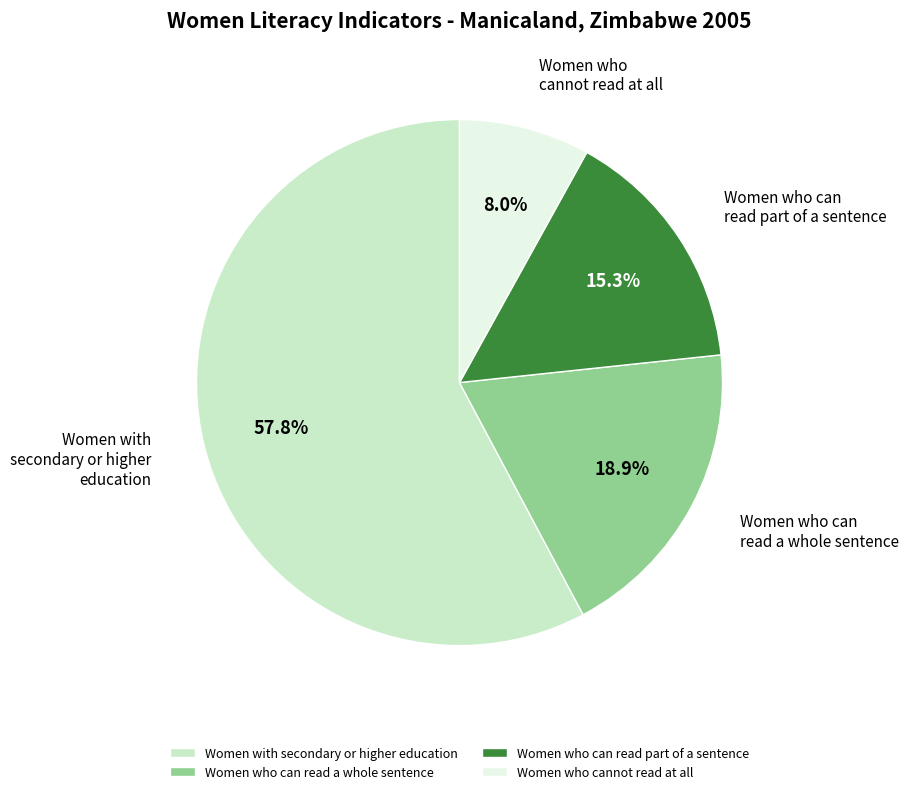

True or false: Women with secondary or higher education accounts for 58% of the total.

True